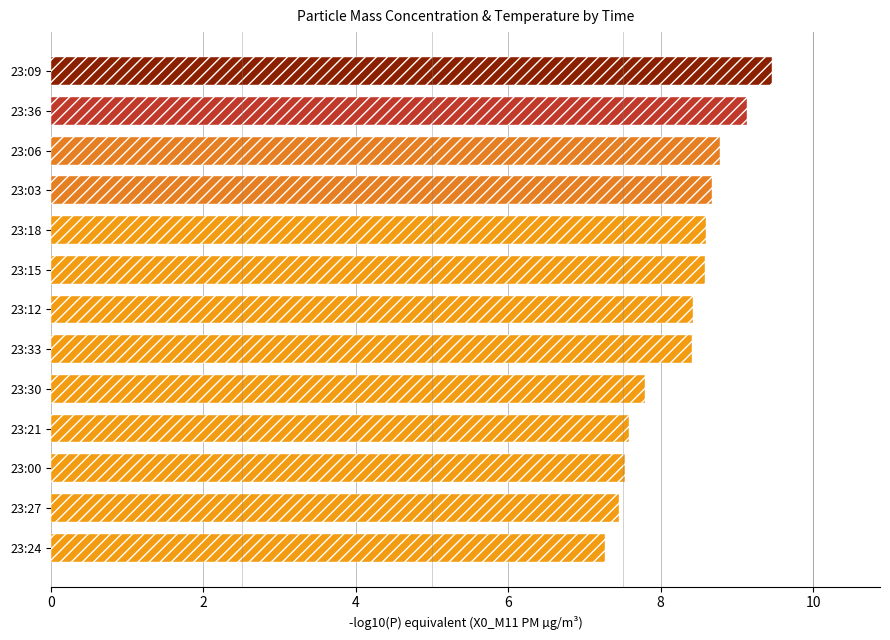

Which label corresponds to the smallest value in the chart?

23:24